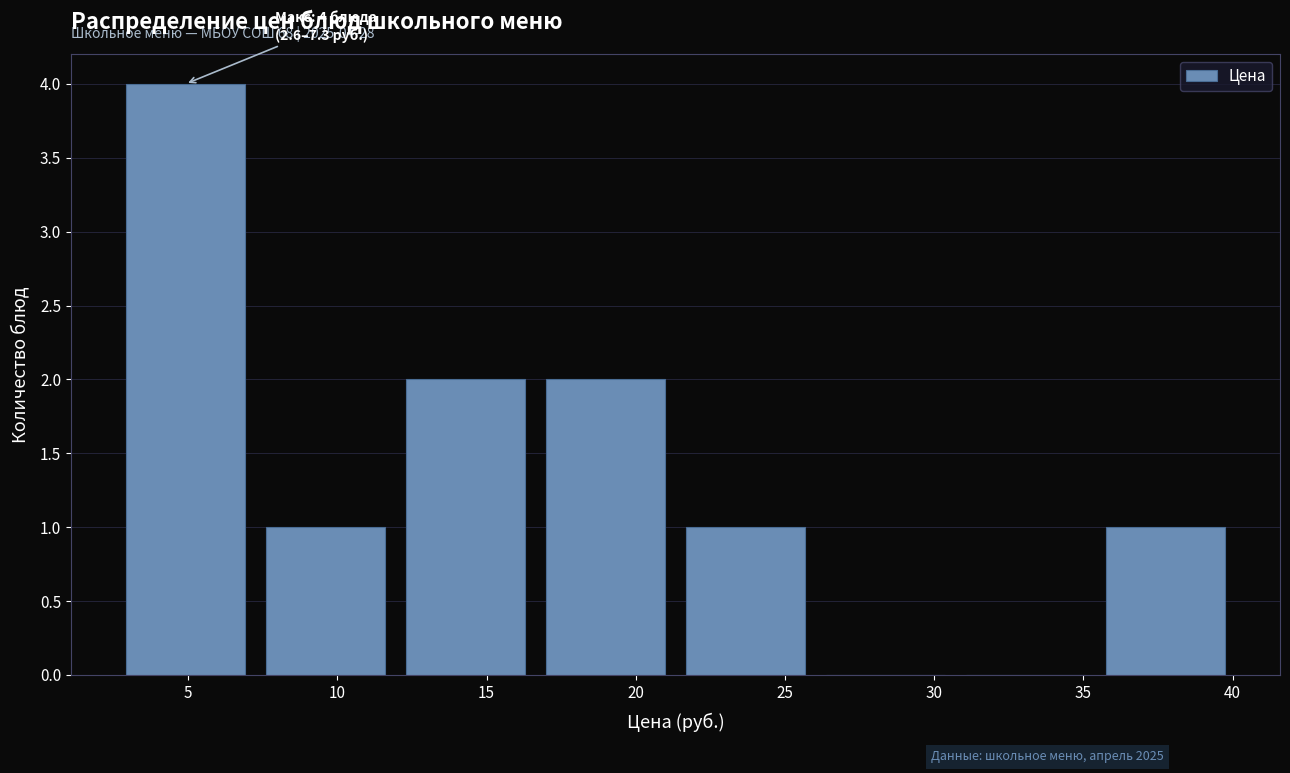

Which range on the x-axis has the tallest bar?

2.5 to 7.5